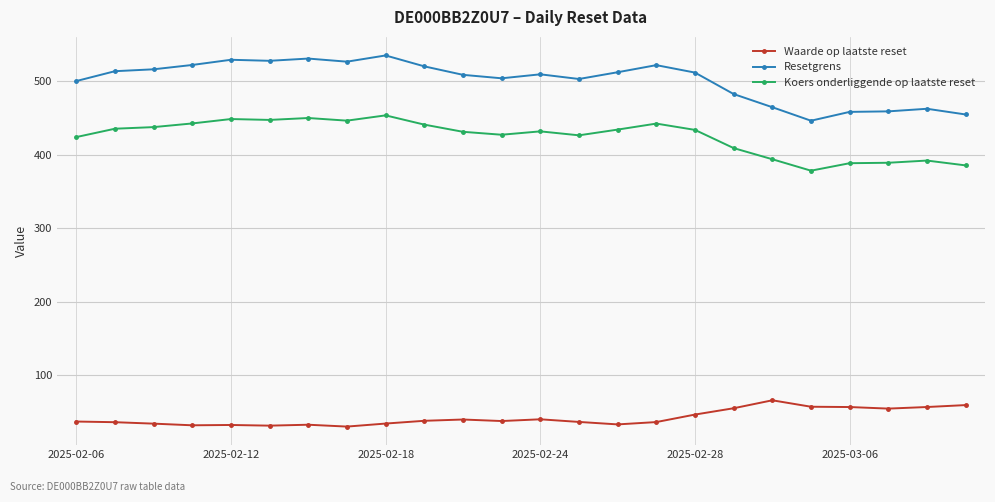

What are all the series names shown in the legend?

Waarde op laatste reset, Resetgrens, Koers onderliggende op laatste reset